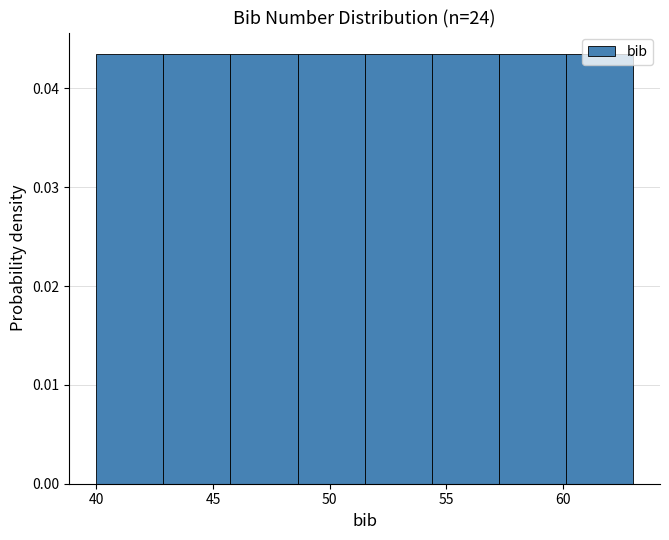

Reading left to right, transcribe this chart: for each bar, give the range it covers on the x-axis and its height. Neither the bar edges nor the heights are printed on the chart, so give them approximately, as read against the axes.

40.0 to 43.0: 0.043
43.0 to 46.0: 0.043
46.0 to 48.5: 0.043
48.5 to 51.5: 0.043
51.5 to 54.5: 0.043
54.5 to 57.5: 0.043
57.5 to 60.0: 0.043
60.0 to 63.0: 0.043